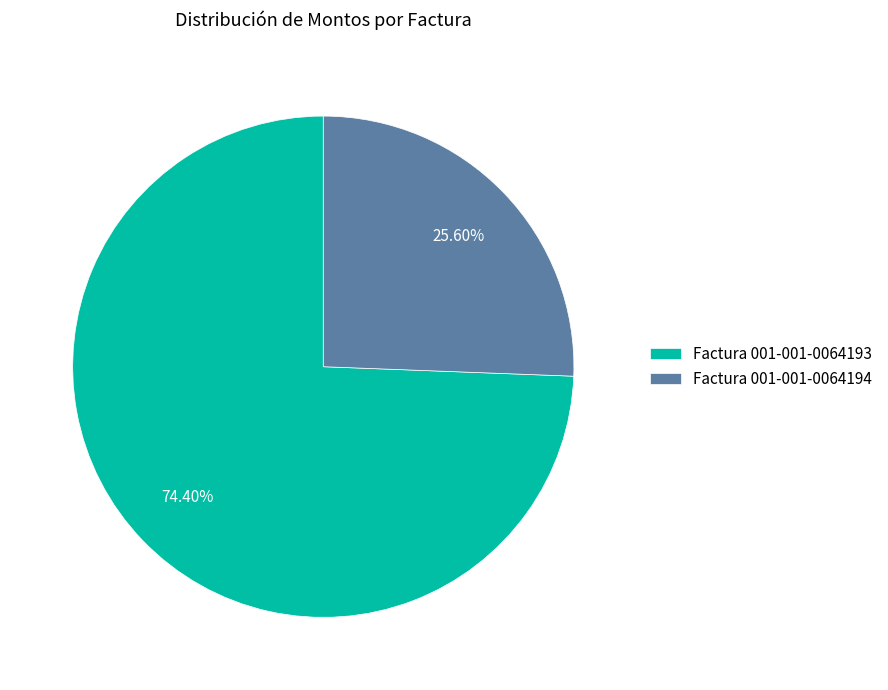

To the nearest percent, what percentage of the pie is Factura 001-001-0064193?

74%